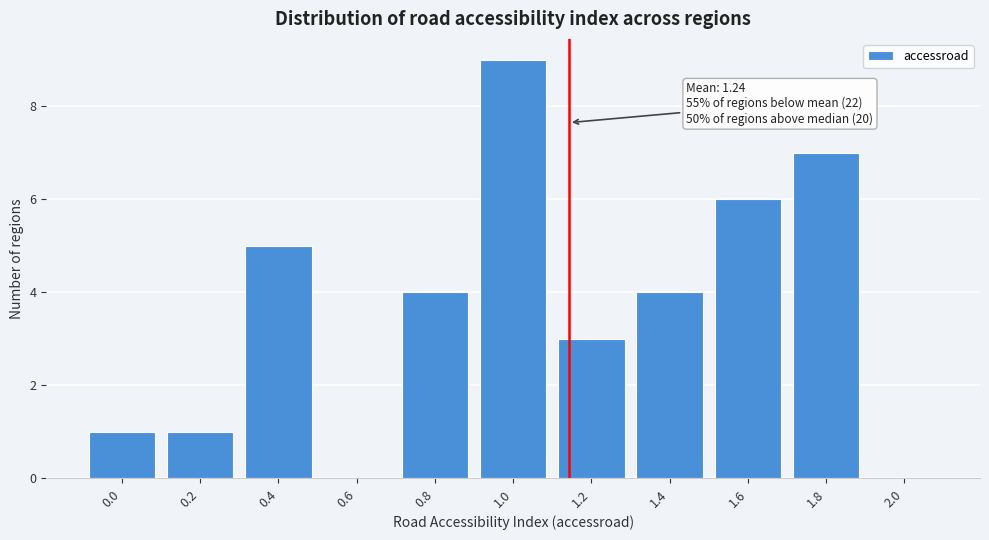

Reading right to left, extract all data points from this chart.

2.0=0	1.8=7	1.6=6	1.4=4	1.2=3	1.0=9	0.8=4	0.6=0	0.4=5	0.2=1	0.0=1